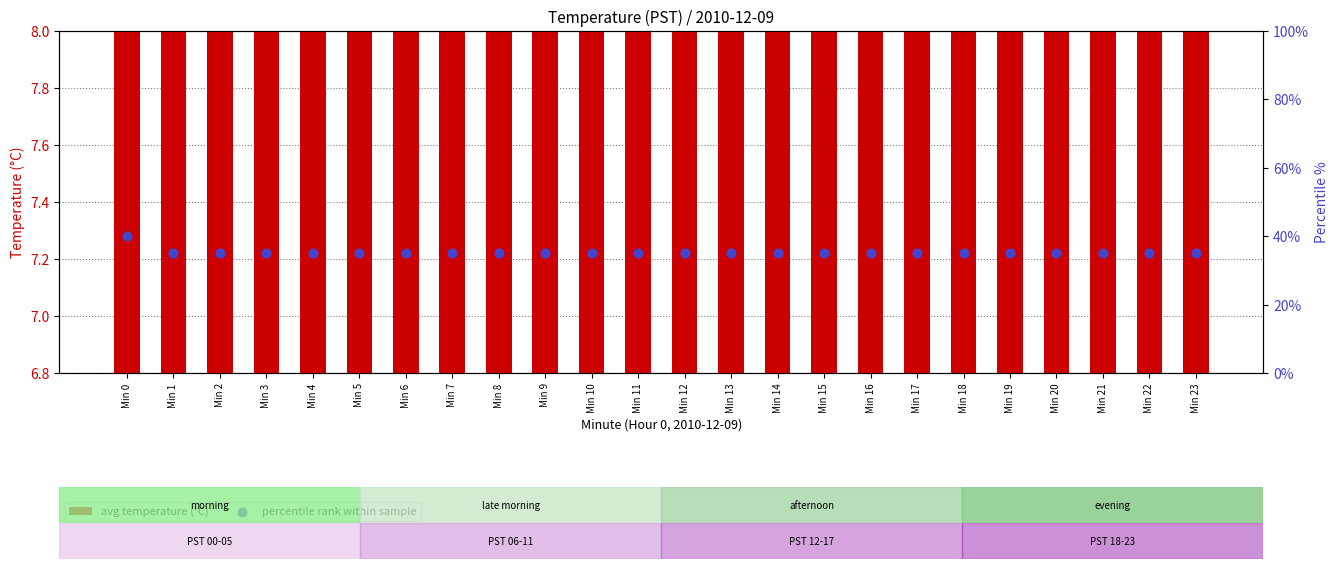

Is the value of avg temperature (°C) at Min 5 greater than the value of percentile rank within sample at Min 12?

No